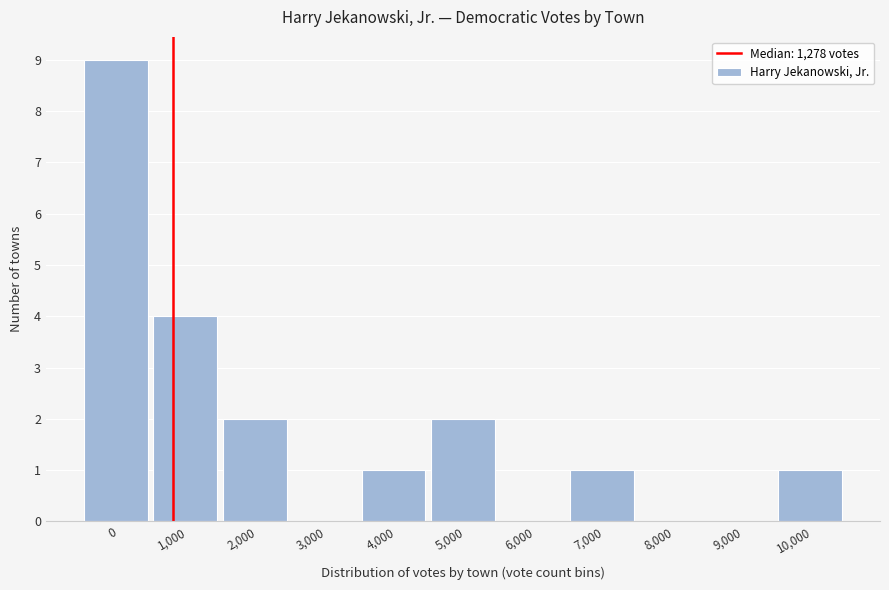

What is the sum of all values?

20